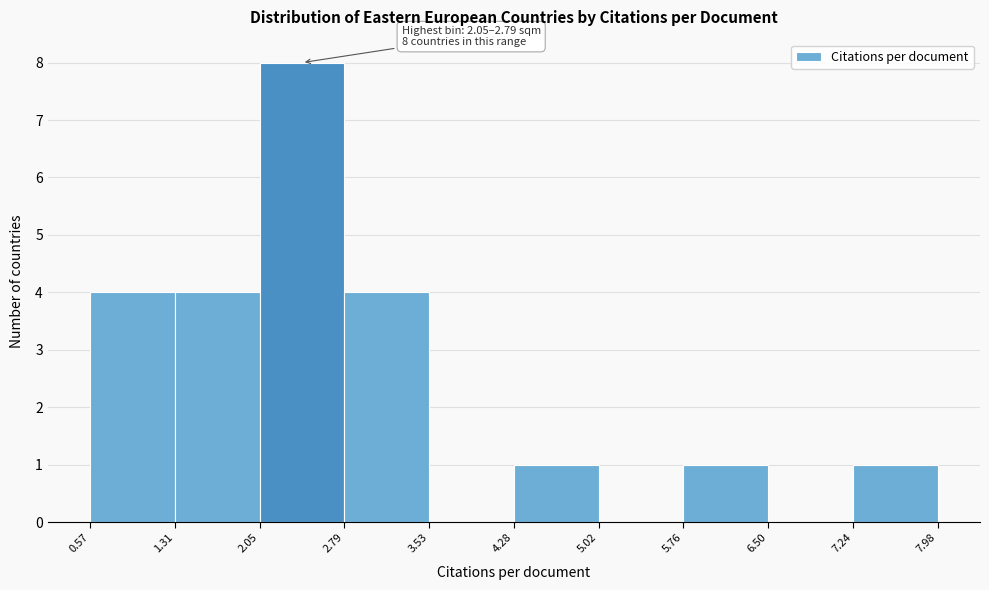

Which range on the x-axis has the tallest bar?

2.05 to 2.79